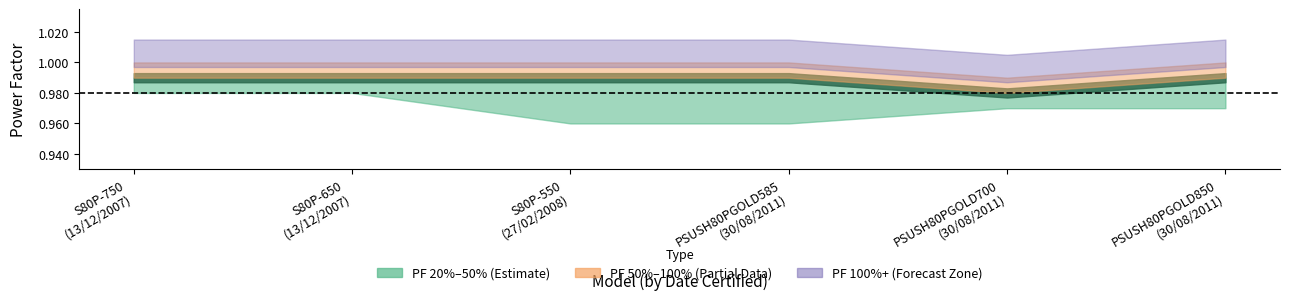

Count the PF 50% values in the range 0 to 1.

6